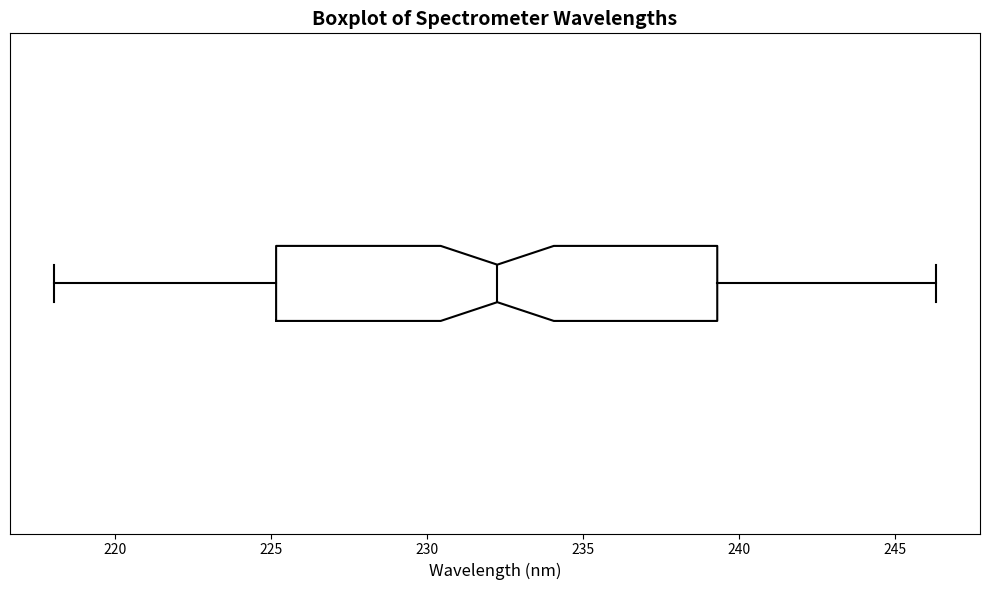

Read this box plot against the x-axis: the position of the median line, the range covered by the box, and the ends of both whiskers. The values are not printed on the chart, so give them approximately, as read against the axis.

median 232.5, box 225.0 to 239.5, whiskers 218.0 to 246.5